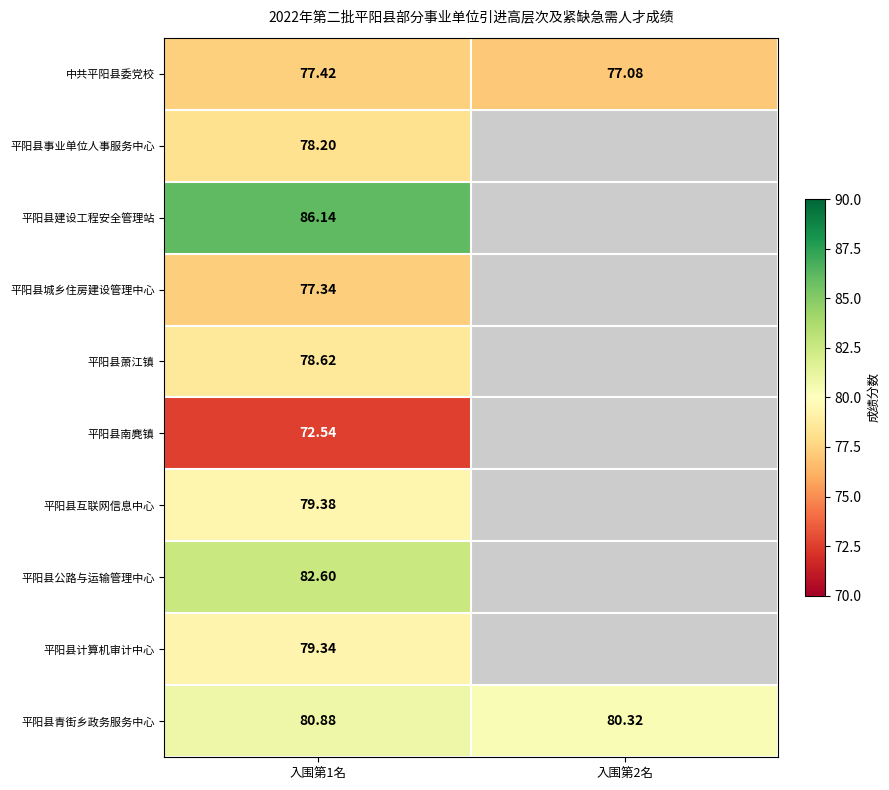

The value of 平阳县建设工程安全管理站 at 入围第1名 is 86.1. True or false?

True